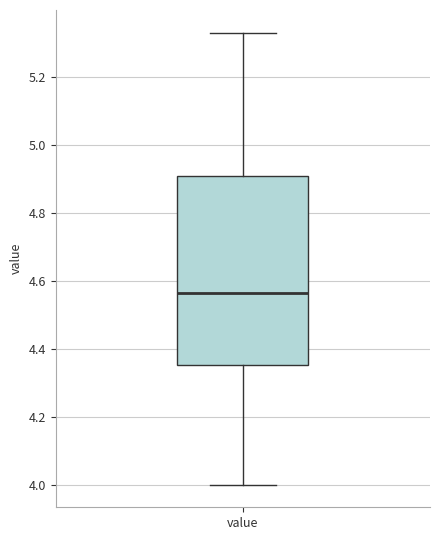

Transcribe this box plot: give where the median line is, the range the box spans, and where the two whiskers end, as read against the y-axis. The values are not printed on the chart, so give them approximately, as read against the axis.

median 4.56, box 4.36 to 4.90, whiskers 4.00 to 5.34